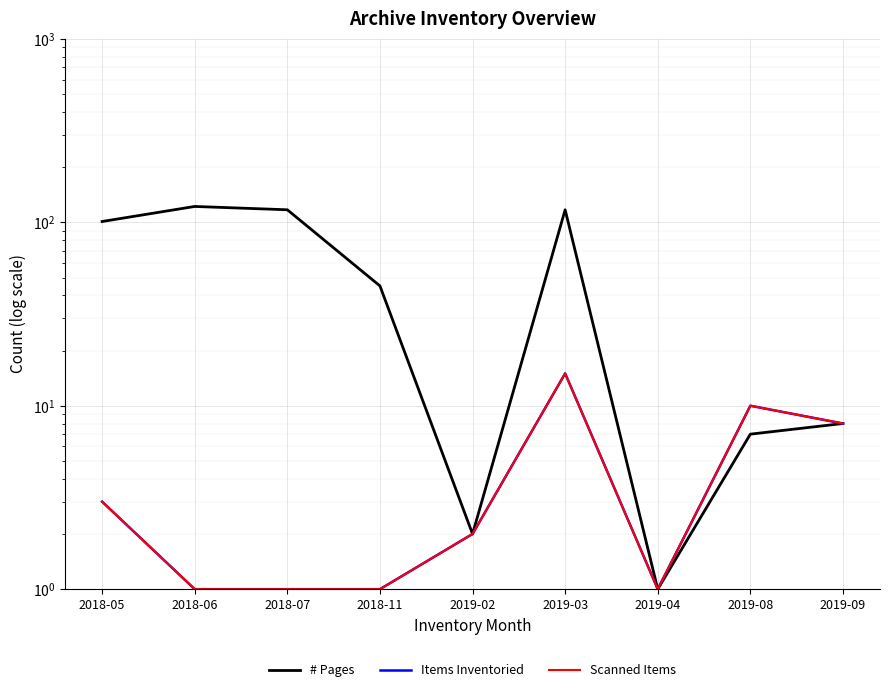

Which series has the widest spread of values?

# Pages